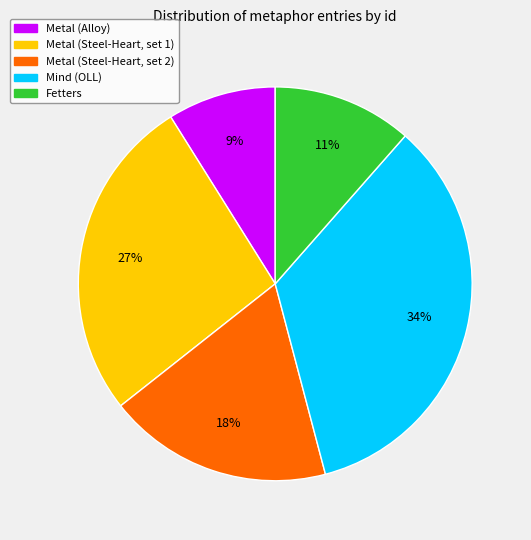

To the nearest percent, what is the average slice percentage?

20%